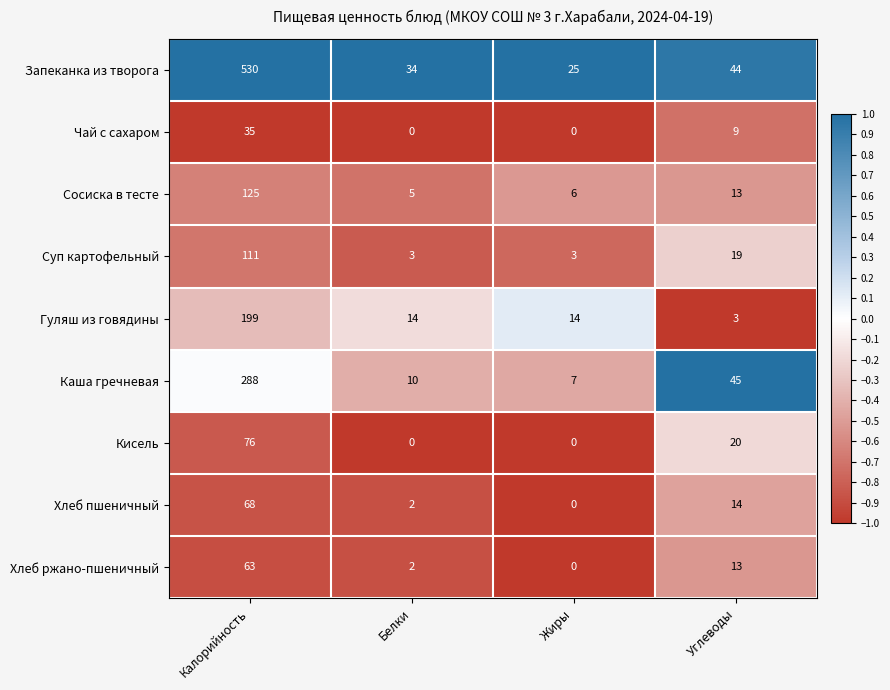

What is the difference between the maximum and second lowest values in the Кисель series?

76